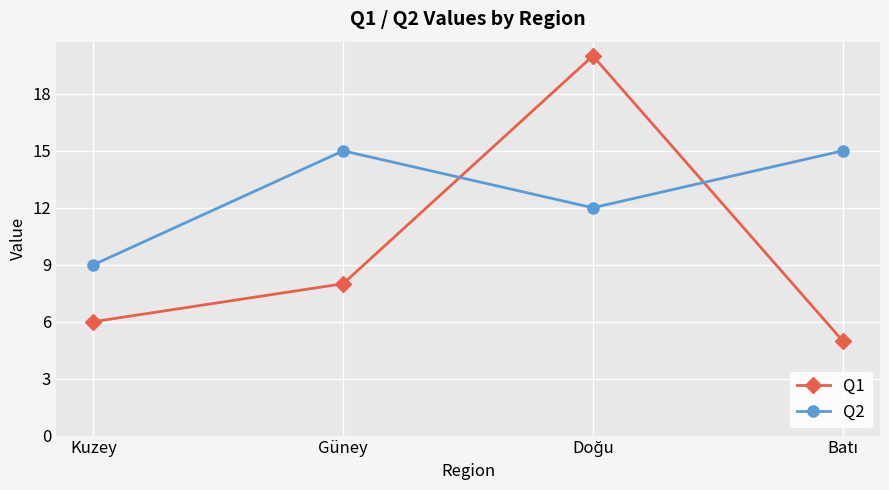

In Q2, how many points are lower than both neighbors (excluding endpoints)?

1